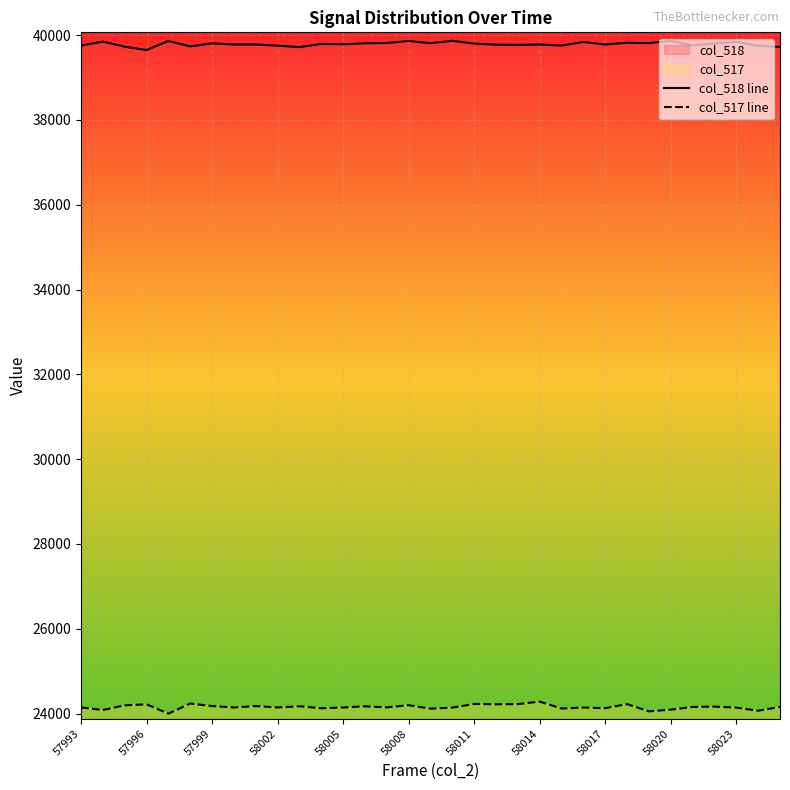

Reading right to left, extract all data points from this chart.

col_518 line: 39719	39749	39840	39801	39756	39862	39810	39819	39777	39837	39752	39777	39769	39773	39799	39865	39810	39861	39814	39805	39783	39791	39716	39750	39777	39777	39805	39733	39862	39648	39725	39847	39751
col_517 line: 24158	24069	24142	24166	24158	24094	24054	24225	24130	24144	24121	24283	24225	24221	24229	24142	24117	24200	24148	24173	24145	24127	24174	24146	24179	24145	24179	24239	24000	24220	24196	24085	24146